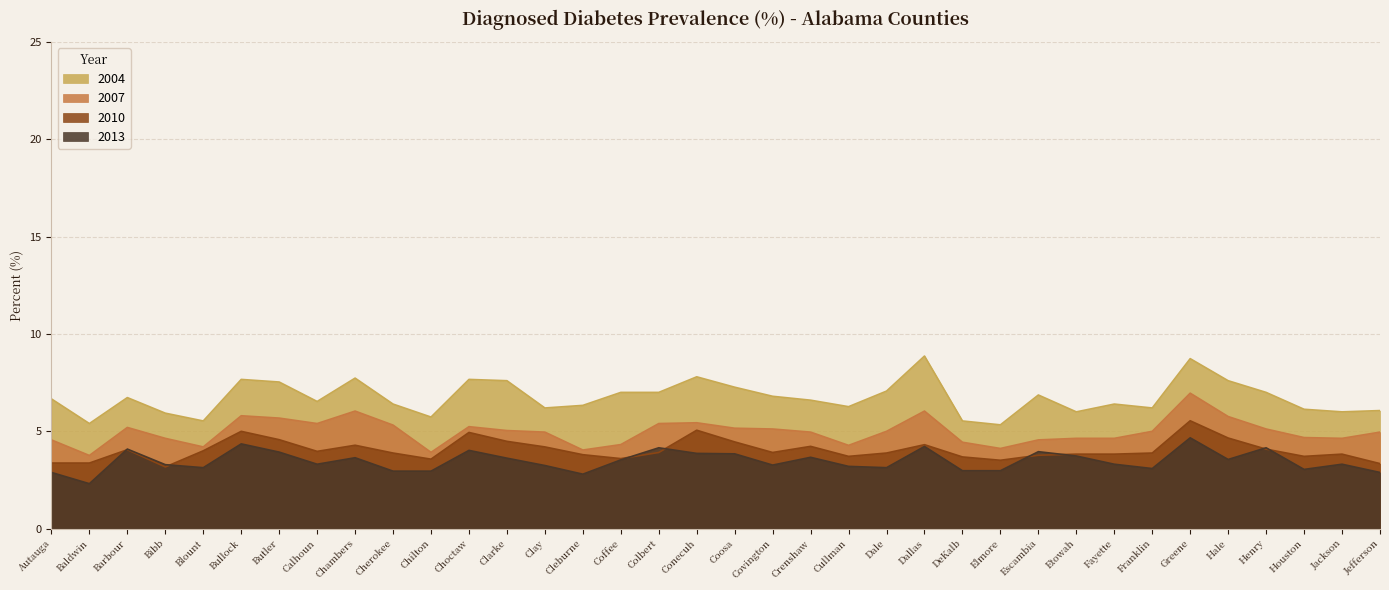

What is the maximum value for 2004_Percent?

8.9